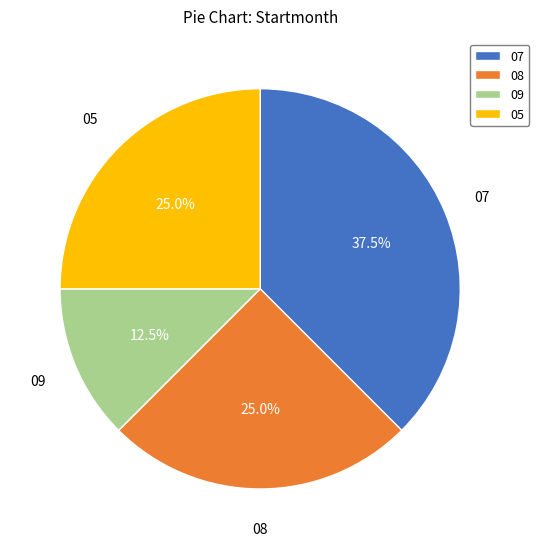

Between 08 and 09, which is larger?

08